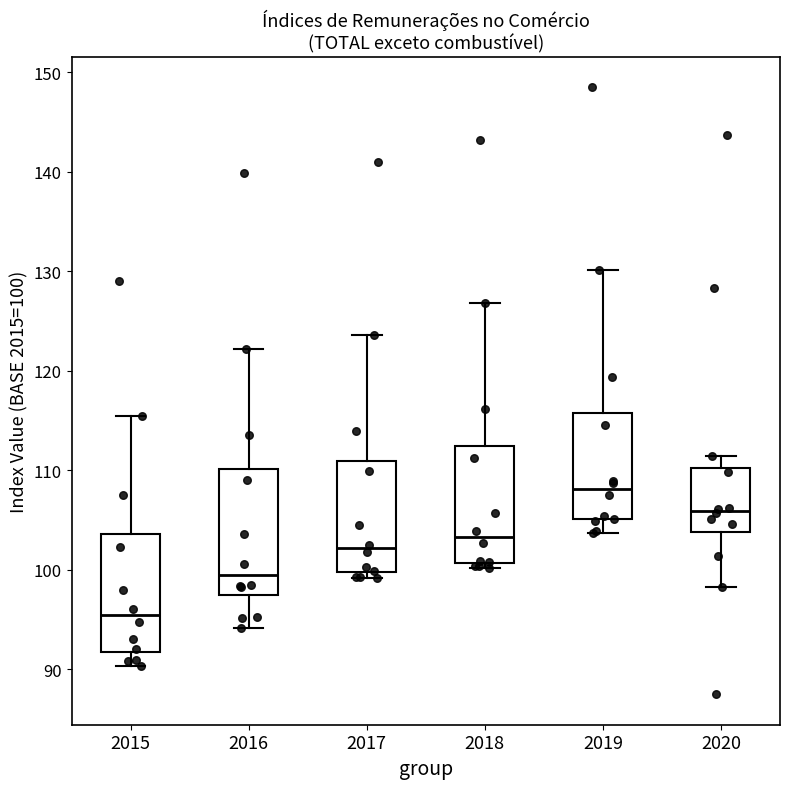

Reading left to right, read every box against the y-axis: the position of its median line, the range the box covers, and the ends of its whiskers. The values are not printed on the chart, so give them approximately, as read against the axis.

2015: median 95, box 92 to 104, whiskers 90 to 115
2016: median 99, box 97 to 110, whiskers 94 to 122
2017: median 102, box 100 to 111, whiskers 99 to 124
2018: median 103, box 101 to 112, whiskers 100 to 127
2019: median 108, box 105 to 116, whiskers 104 to 130
2020: median 106, box 104 to 110, whiskers 98 to 111